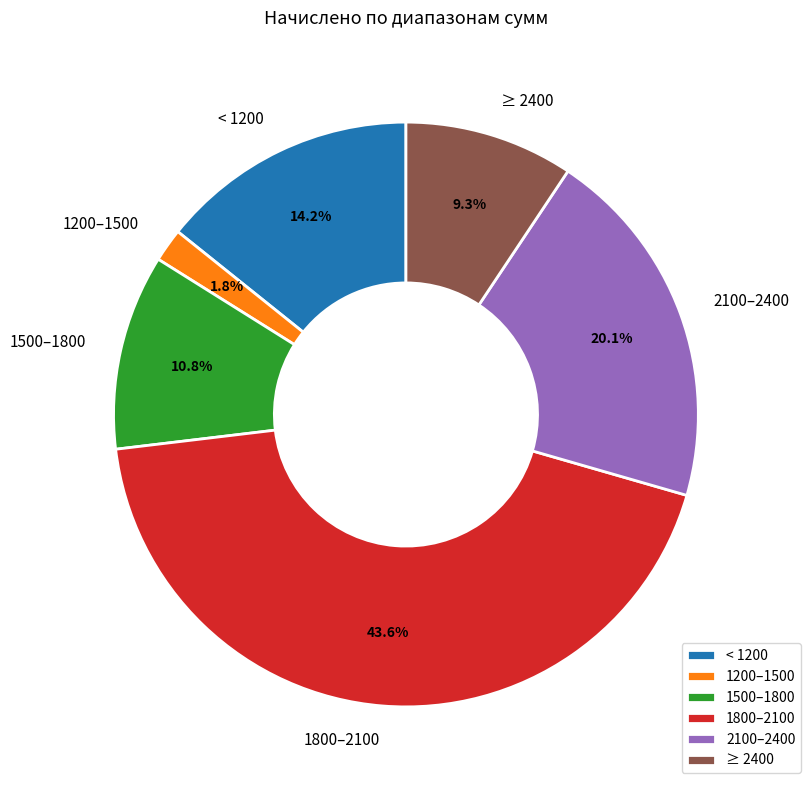

Combined, what portion of the pie is 1800–2100 and ≥ 2400?

53.0%